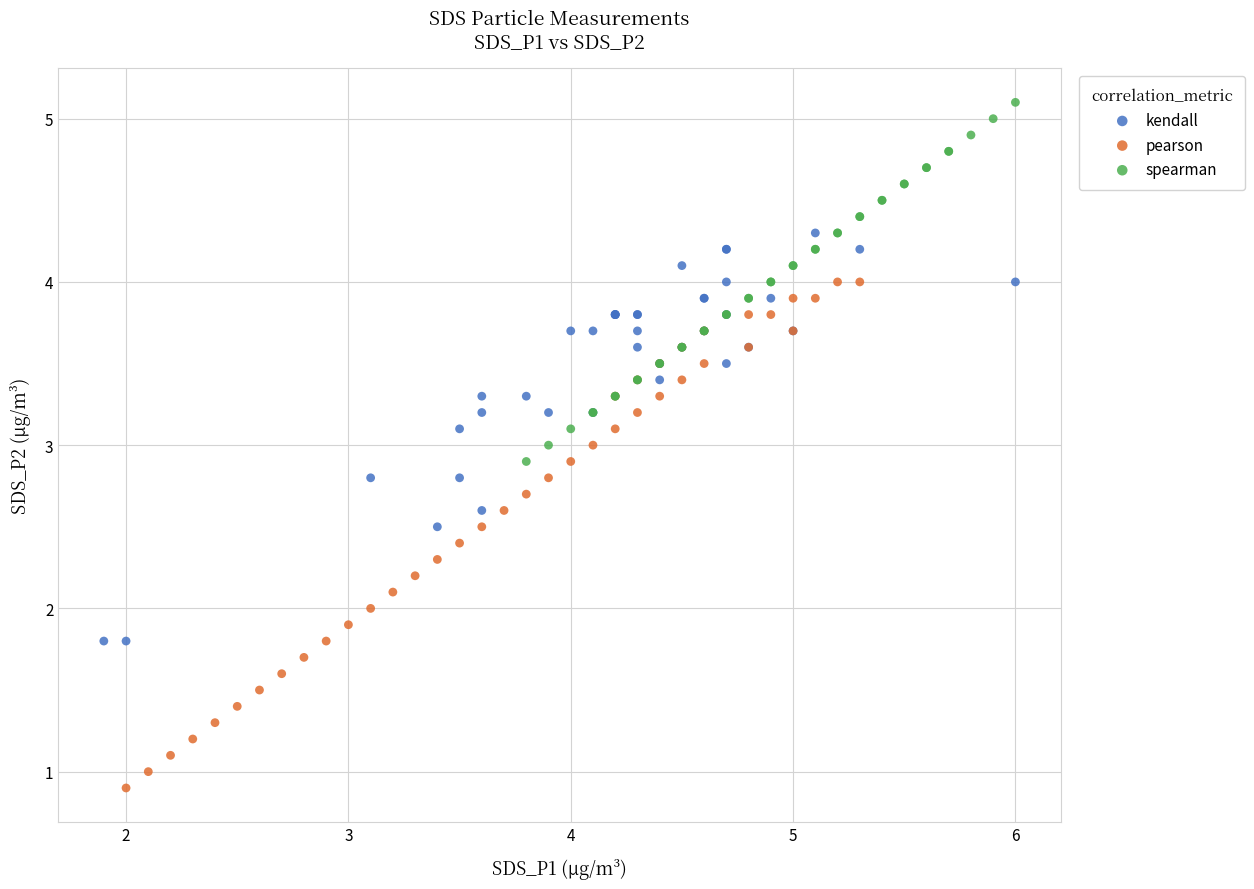

What are all the series names shown in the legend?

kendall, pearson, spearman